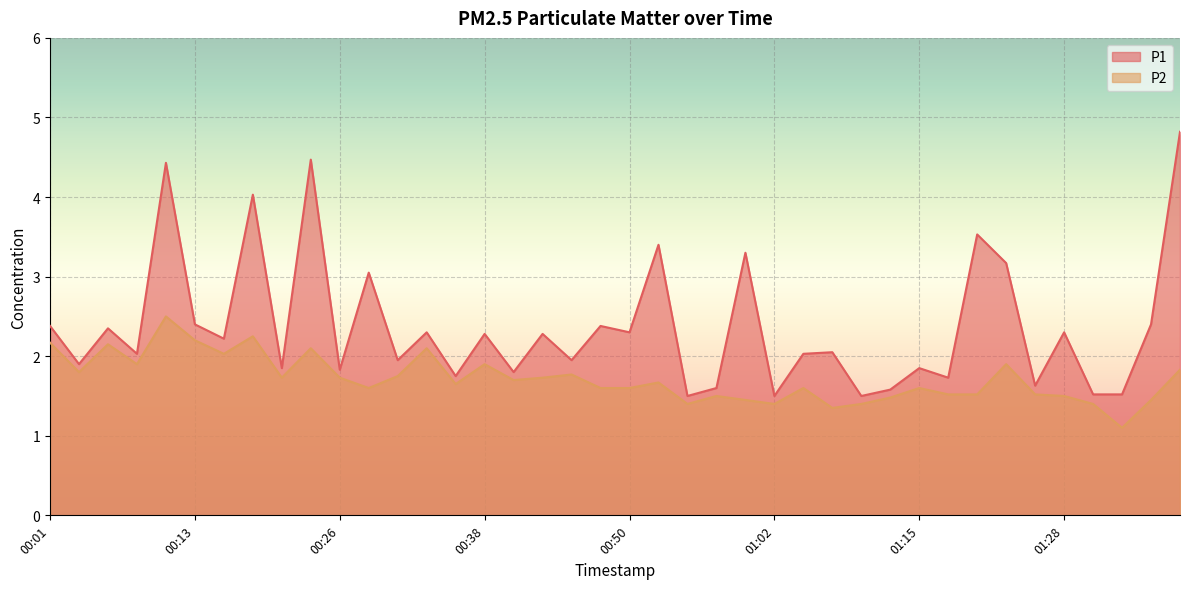

How many series are shown in this chart?

2